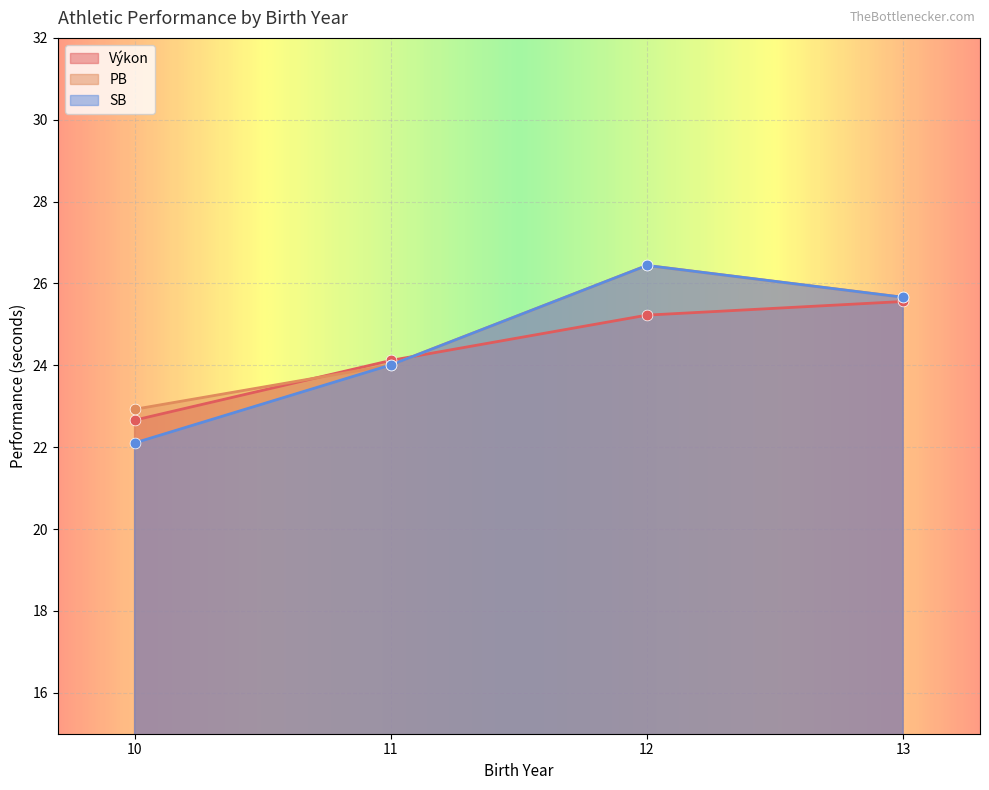

What are all the series names shown in the legend?

Výkon, PB, SB